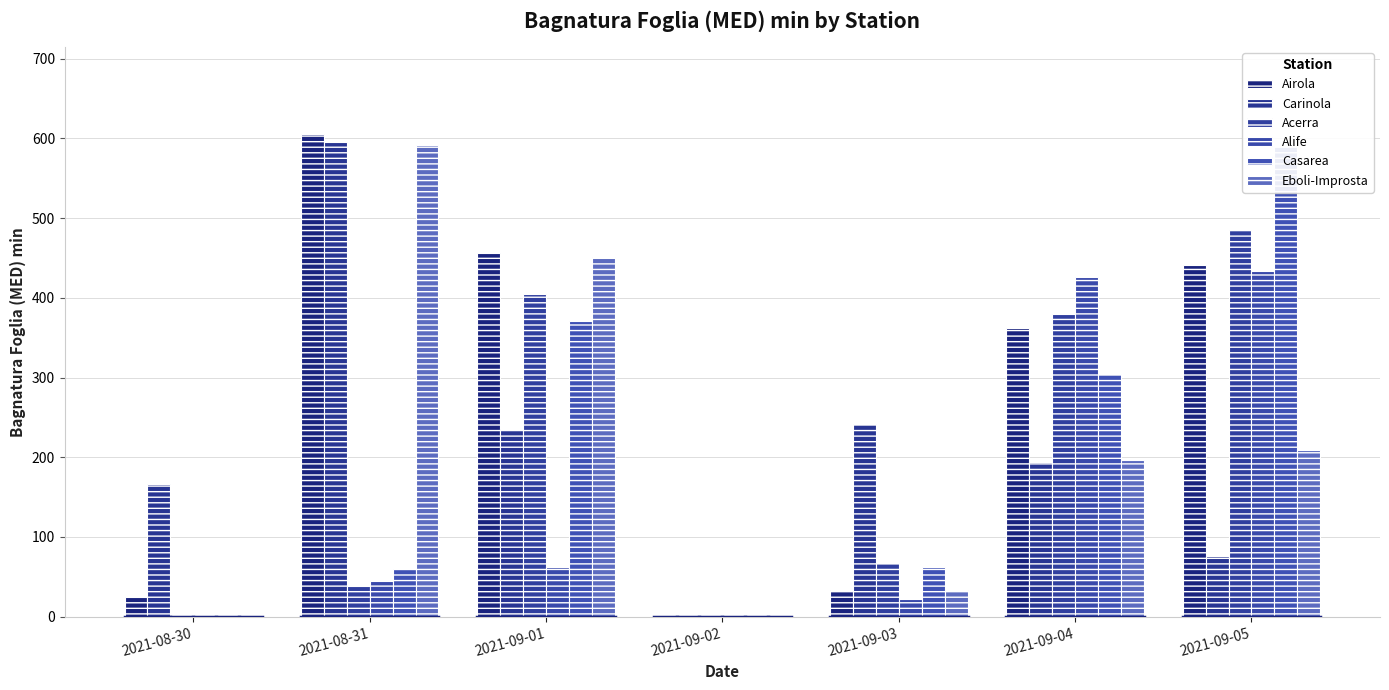

What is the maximum value for Alife?

434.0